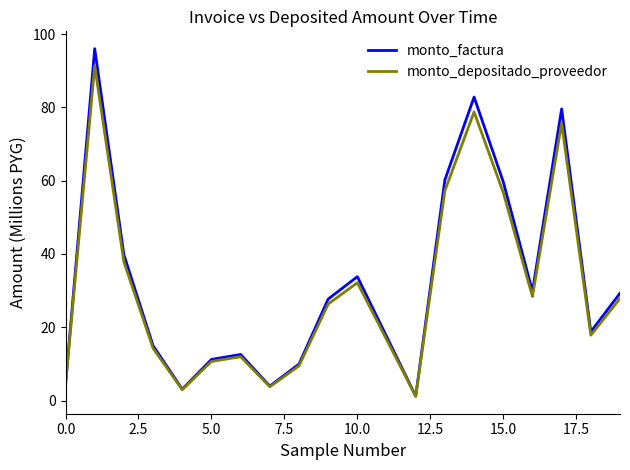

Which series has the largest range (max minus min)?

monto_factura